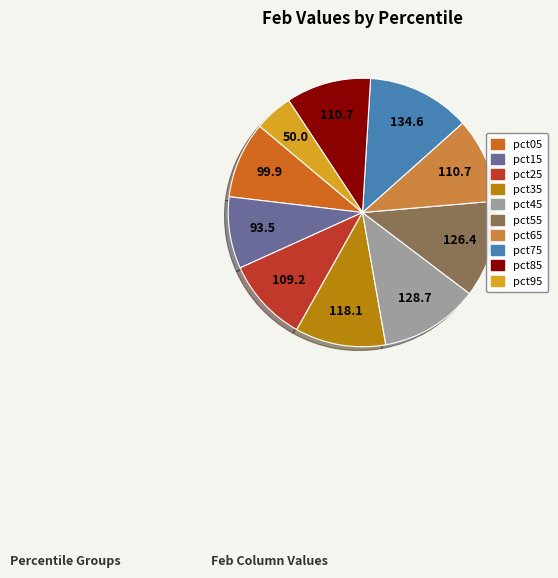

Is there any slice that represents more than half of the pie?

No